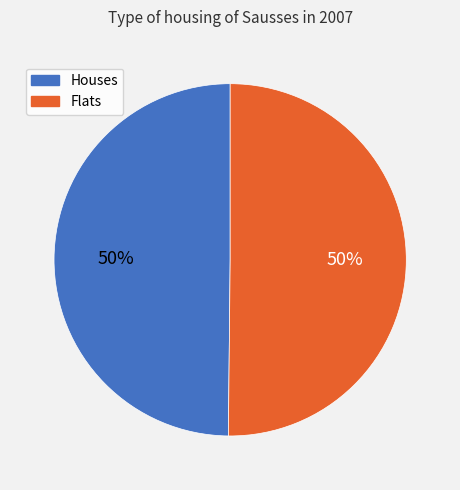

To the nearest percent, what is the average slice percentage?

50%